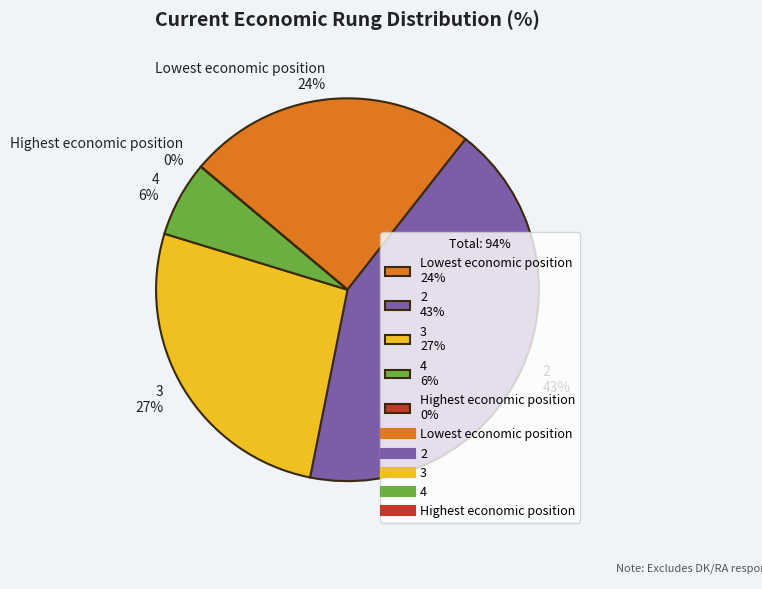

What percentage is the 4 slice, to the nearest percent?

6%